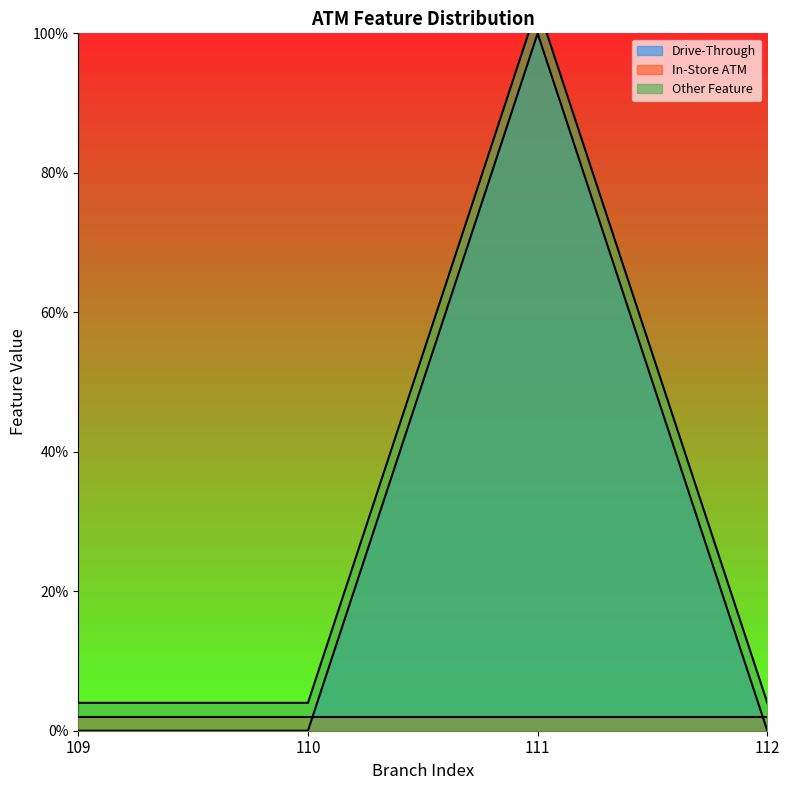

True or false: gCF_drive has a value of 0.0 at 112.

True